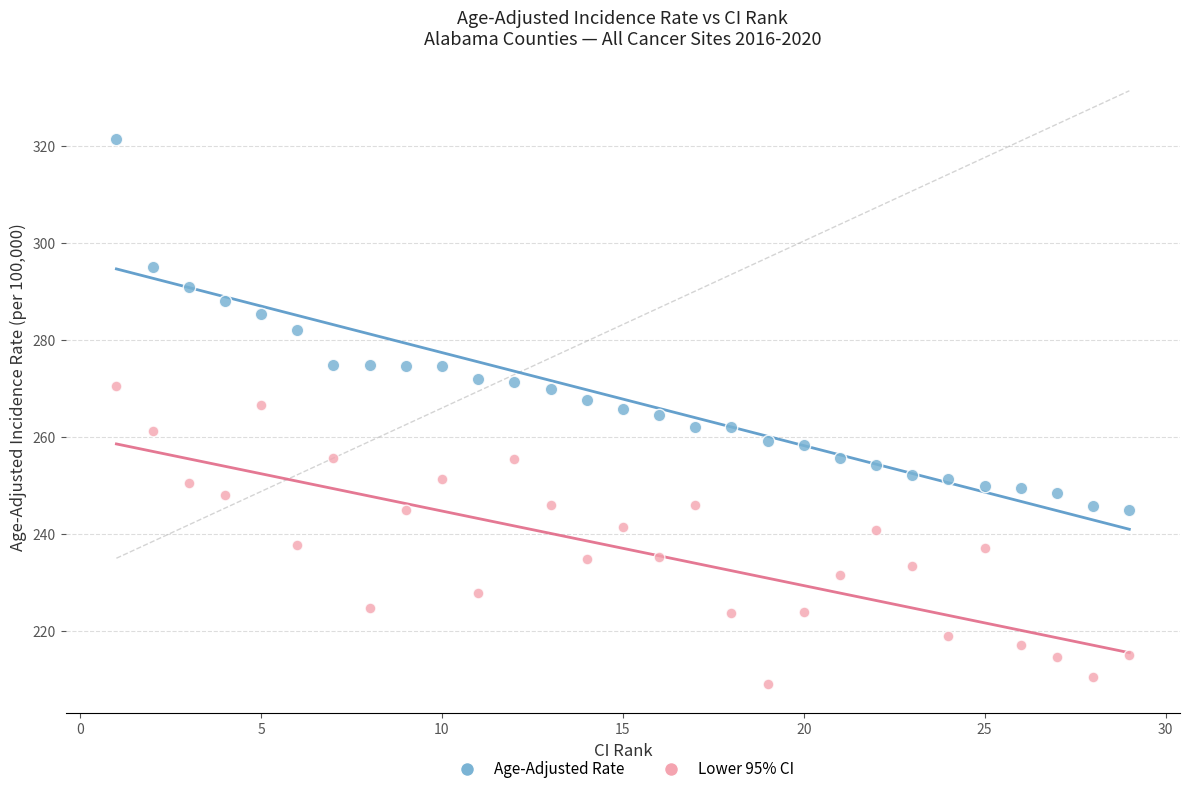

Which series reaches the minimum Y coordinate?

Lower 95% CI